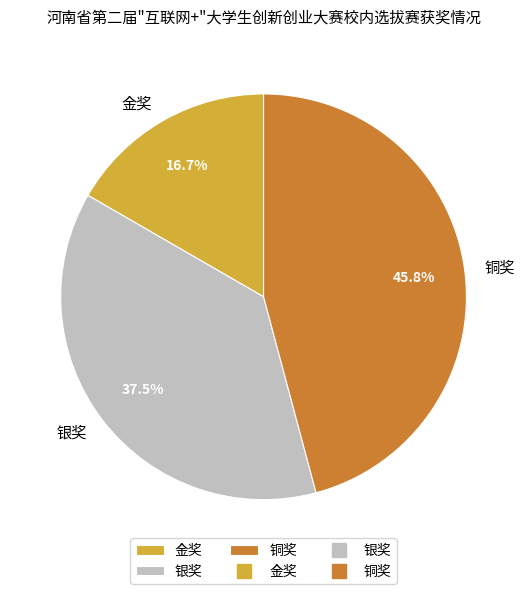

To the nearest percent, what is the average slice percentage?

33%